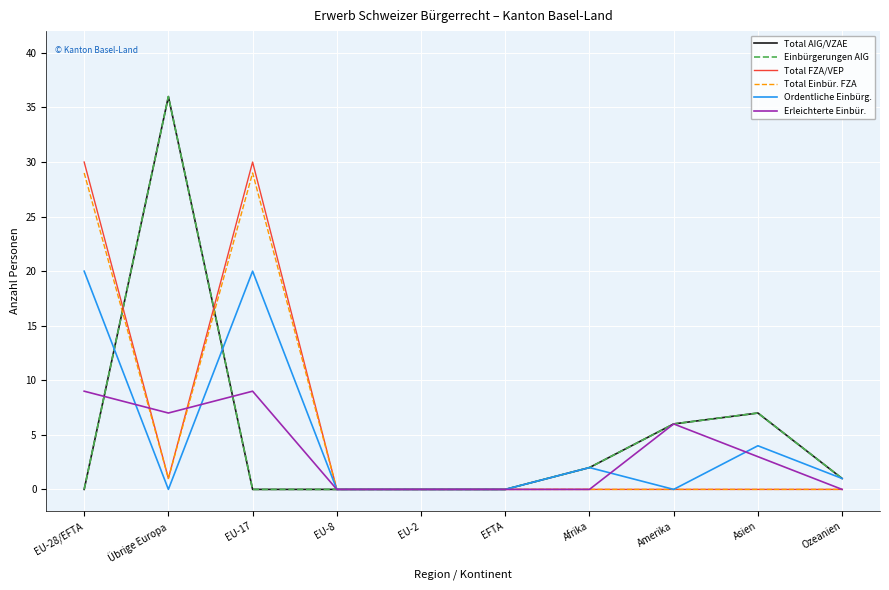

True or false: Total AIG/VZAE has more than 2 points higher than both neighbors.

False